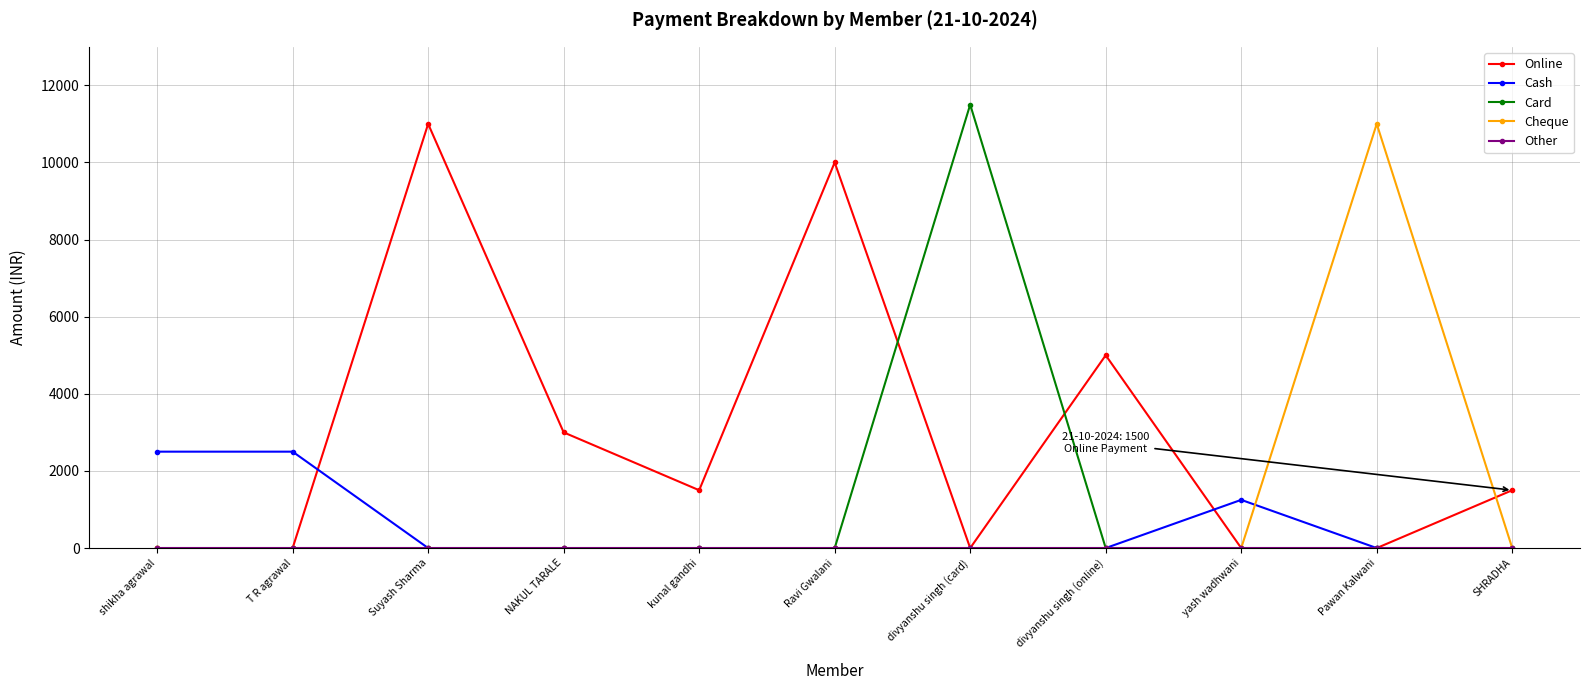

At how many categories does at least one series exceed 9360?

4